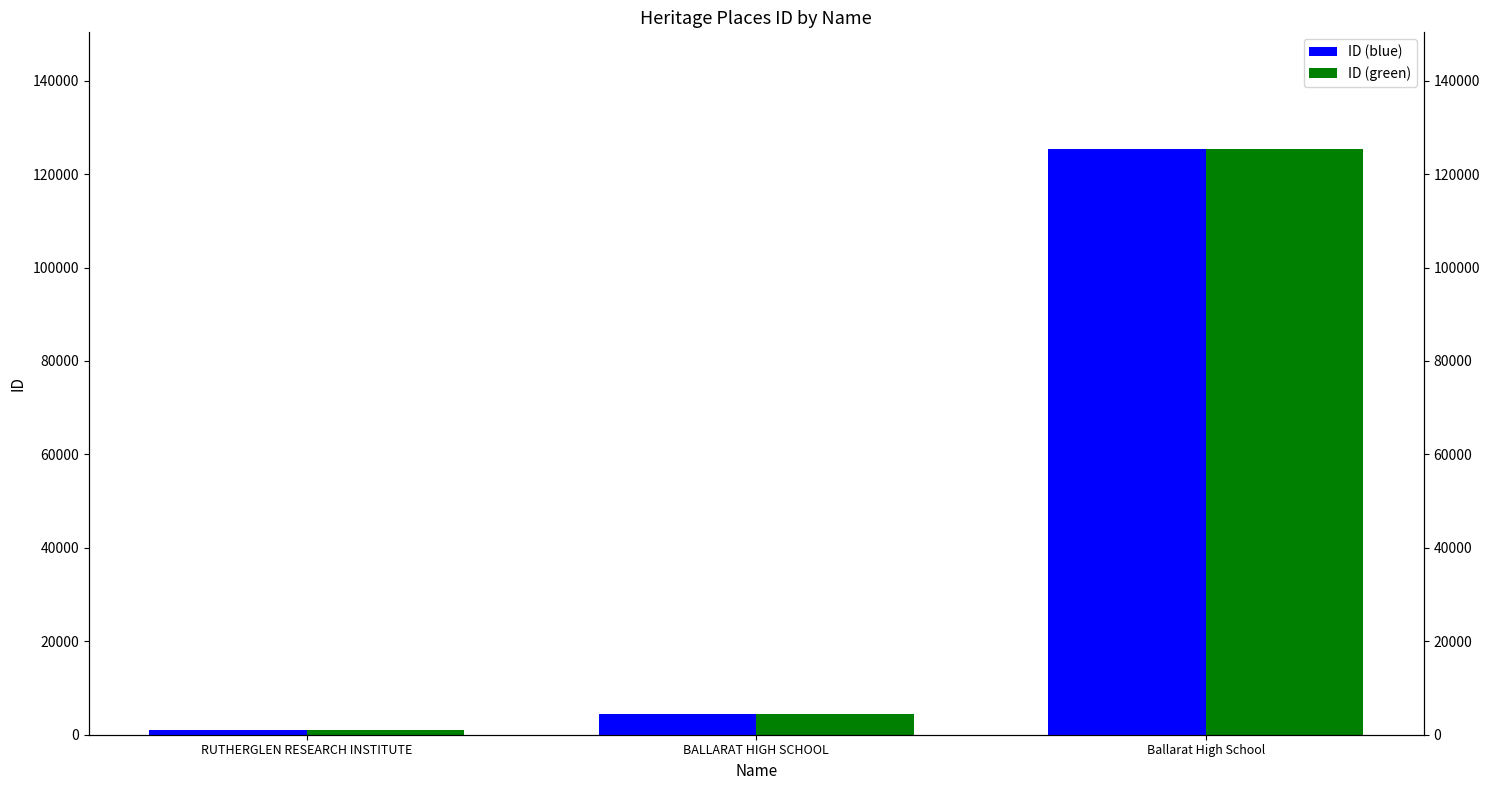

What is the label of the 3rd bar from the right?

RUTHERGLEN RESEARCH INSTITUTE